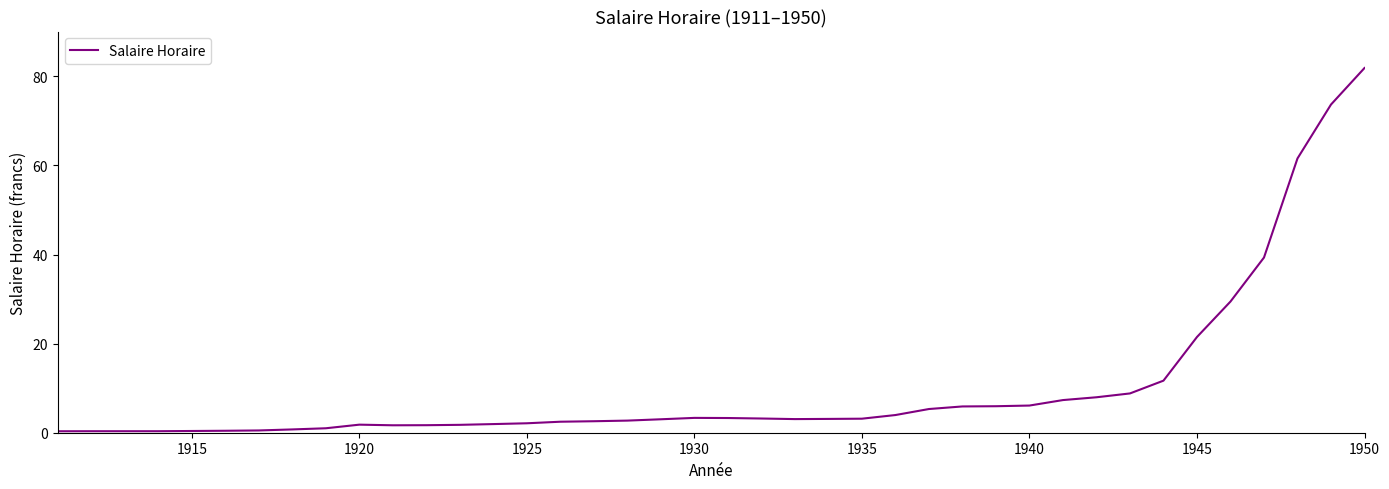

At which category does the chart reach its peak across all series?

1950